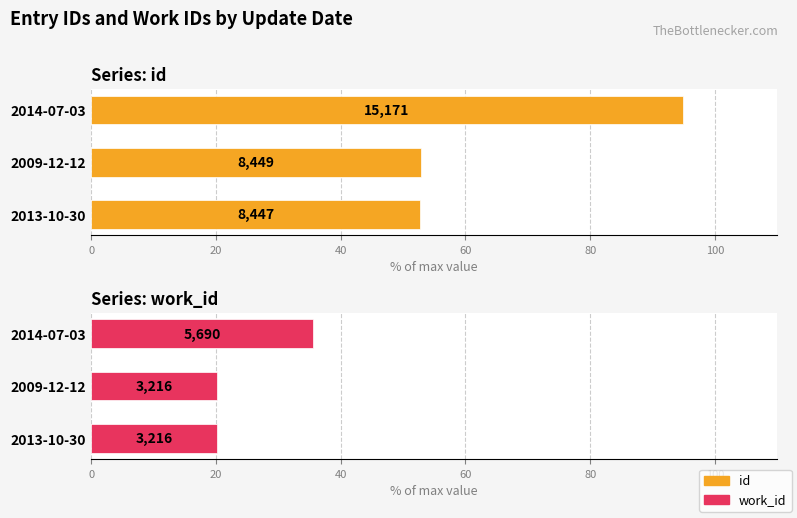

What is the approximate value of id at 2014-07-03?

94.8